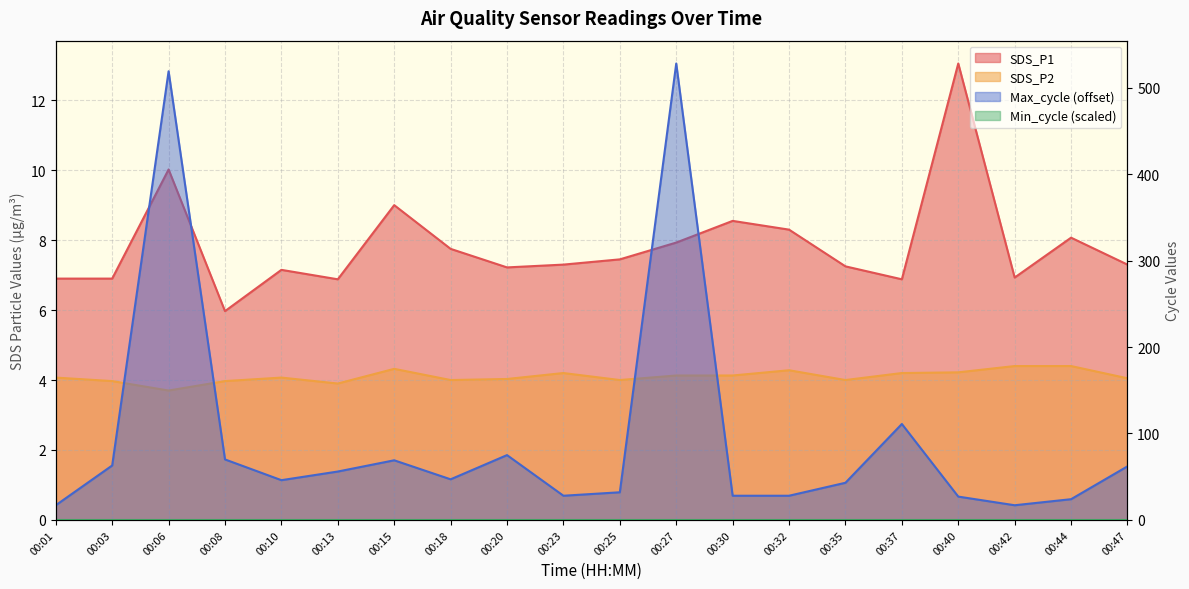

What is the sum of all SDS_P1 values?

156.8